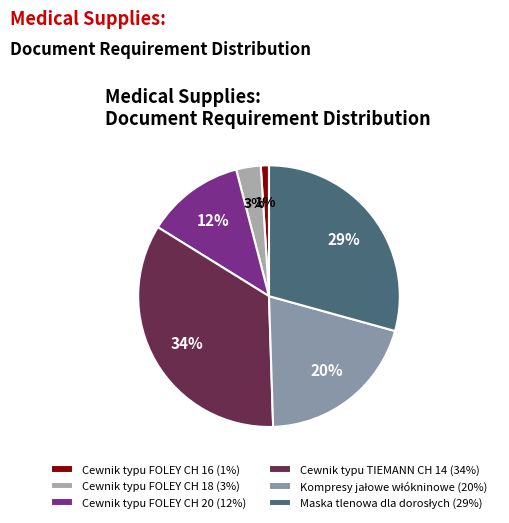

What is the change in value from Cewnik typu FOLEY CH 20 to Cewnik typu TIEMANN CH 14?

+22